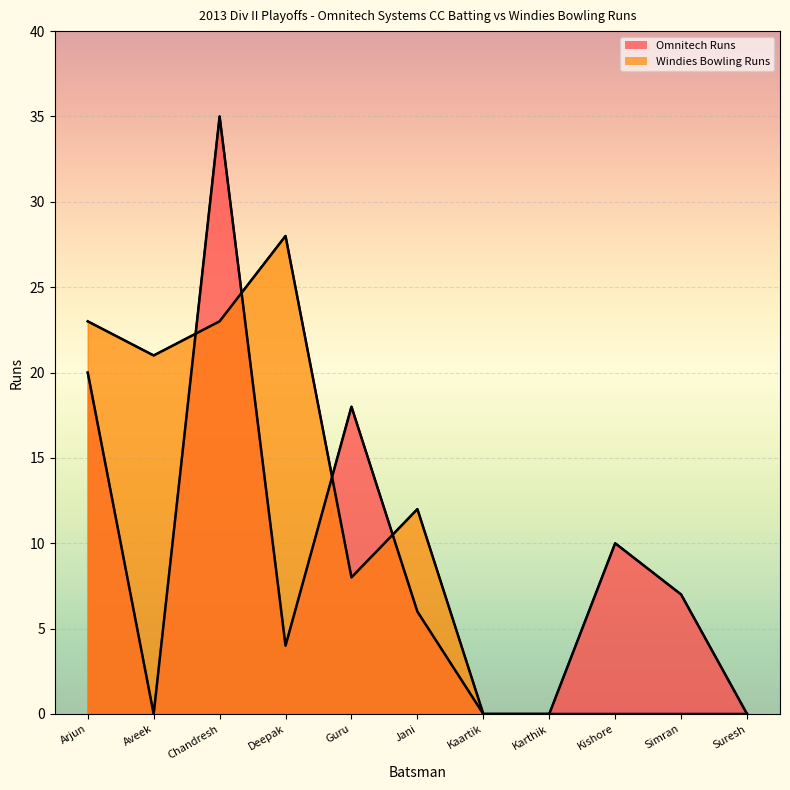

What are all the series names shown in the legend?

Omnitech Runs, Windies Bowling Runs